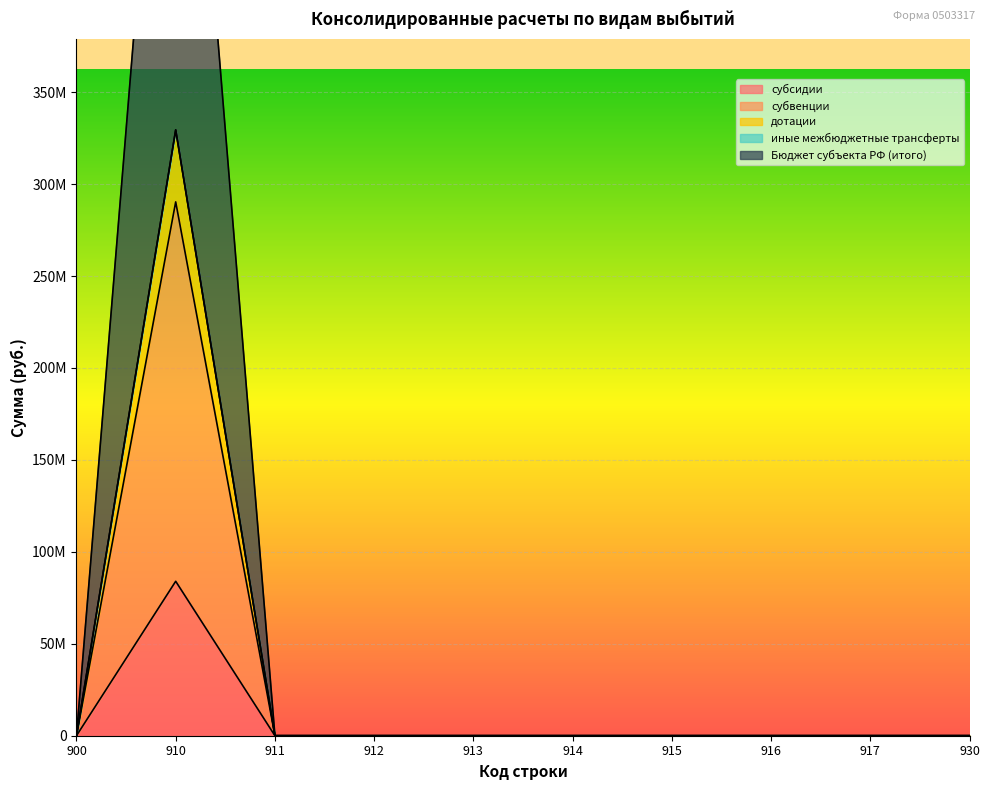

What is the highest value of the субсидии series?

83994863.9